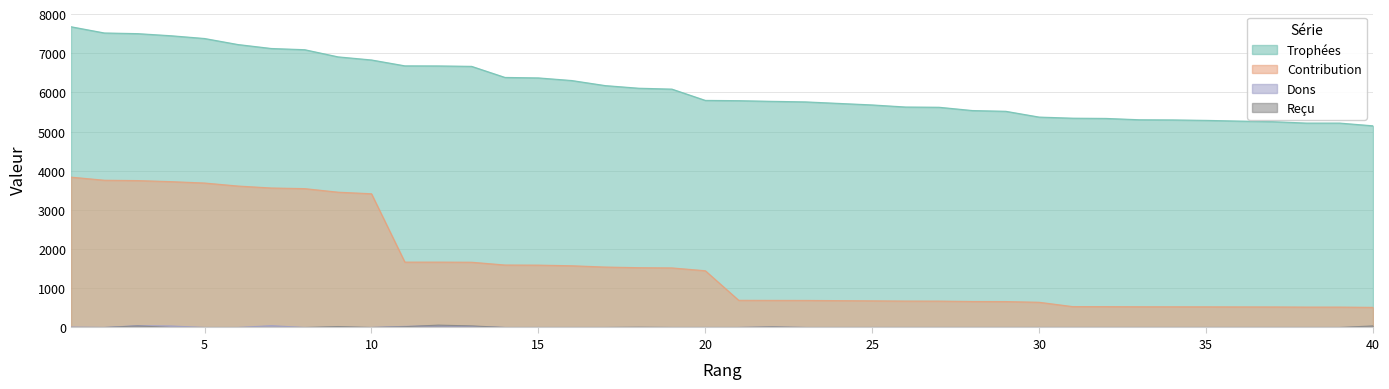

What is the value of the Contribution point at the 24th from the left?

686